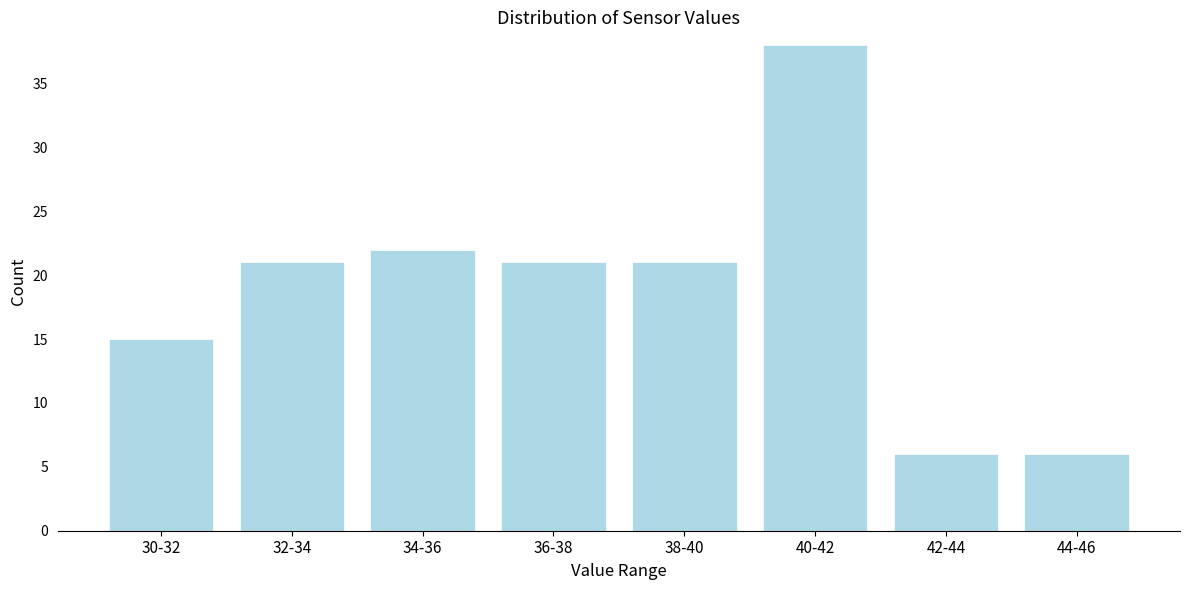

Reading left to right, extract all data points from this chart.

15	21	22	21	21	38	6	6